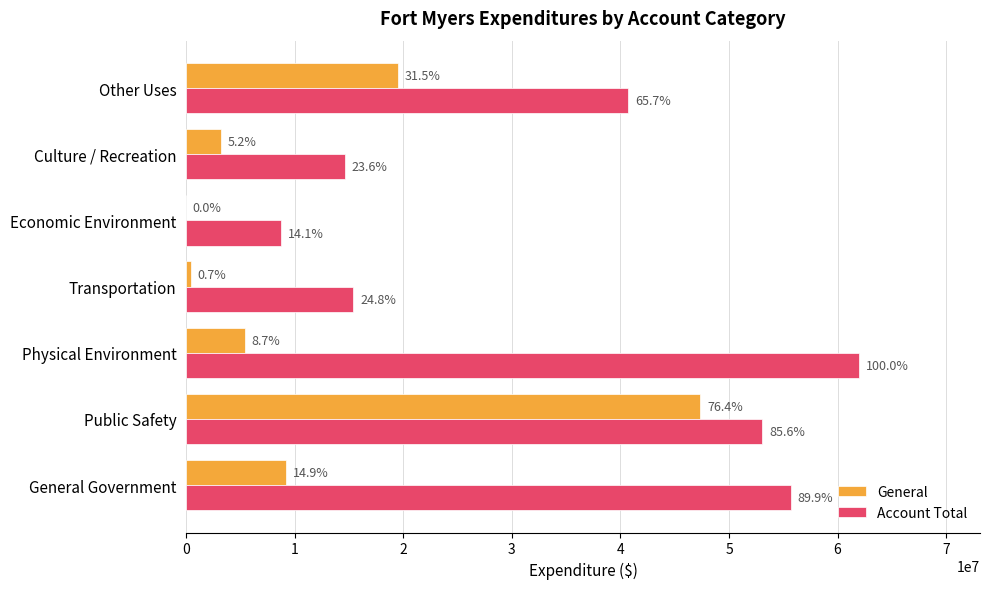

What are all the series names shown in the legend?

General, Account Total